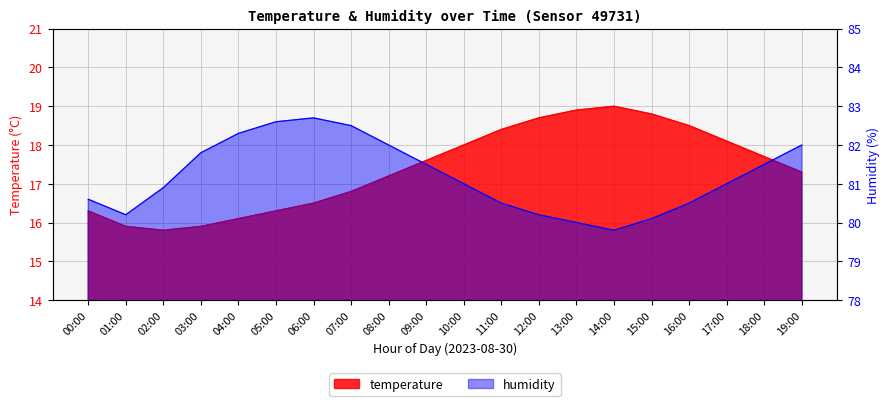

How many interior local peaks does the humidity series have?

1